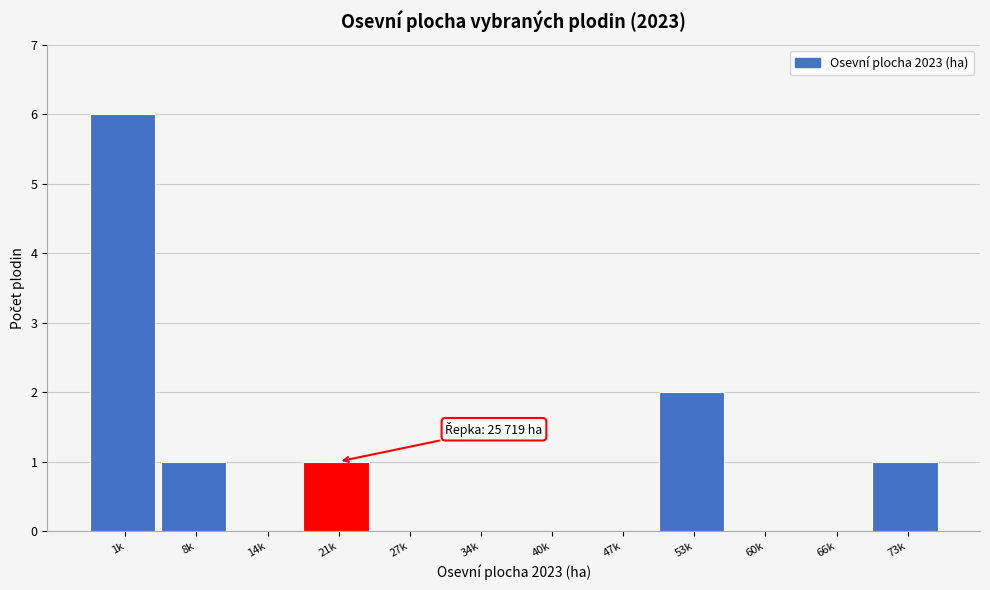

Reading left to right, extract all data points from this chart.

1k=6	8k=1	14k=0	21k=1	27k=0	34k=0	40k=0	47k=0	53k=2	60k=0	66k=0	73k=1